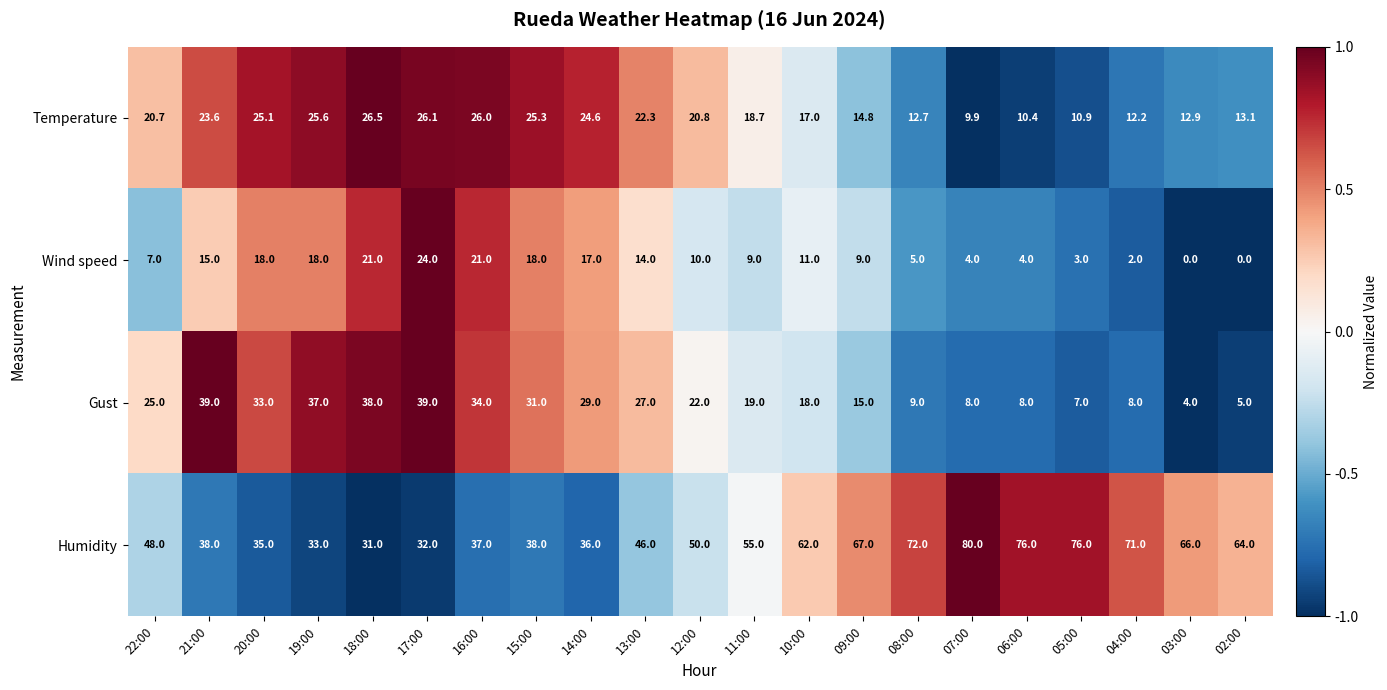

At 14:00, list the series in order from largest to smallest.

Humidity, Gust, Temperature, Wind speed